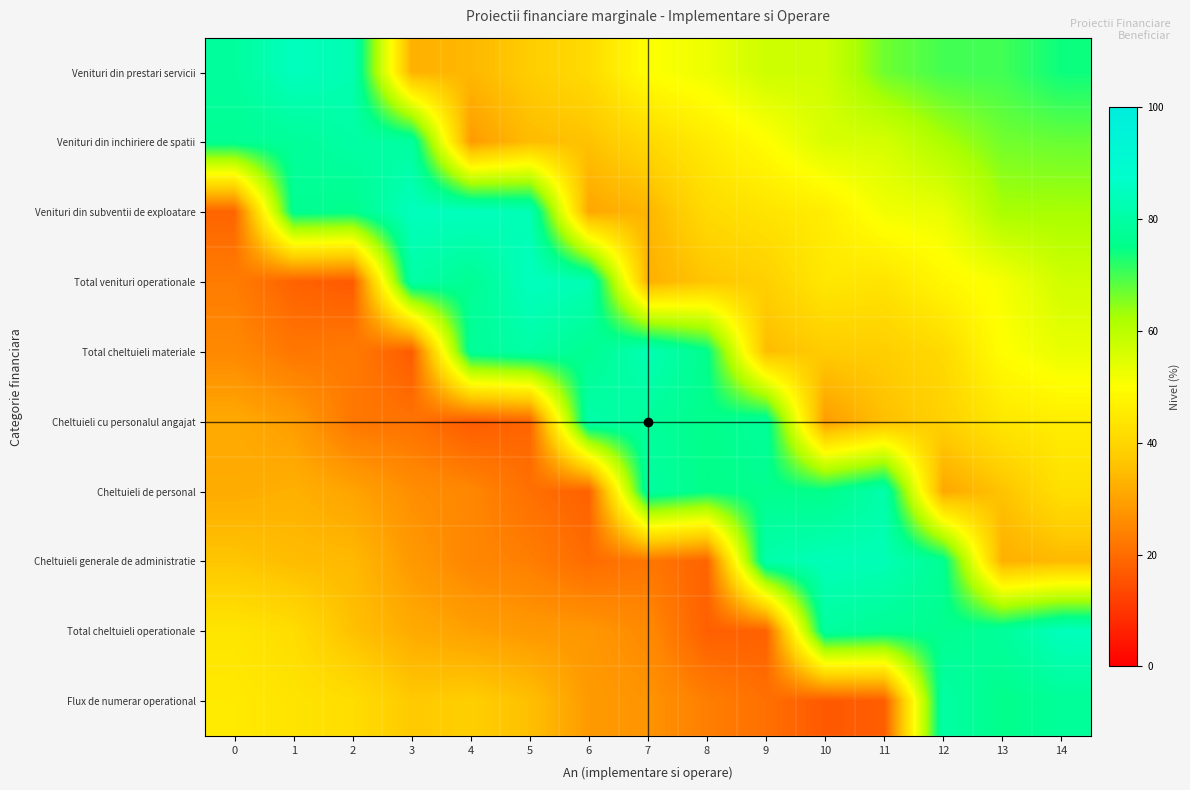

Which label corresponds to the smallest value in the chart?

10